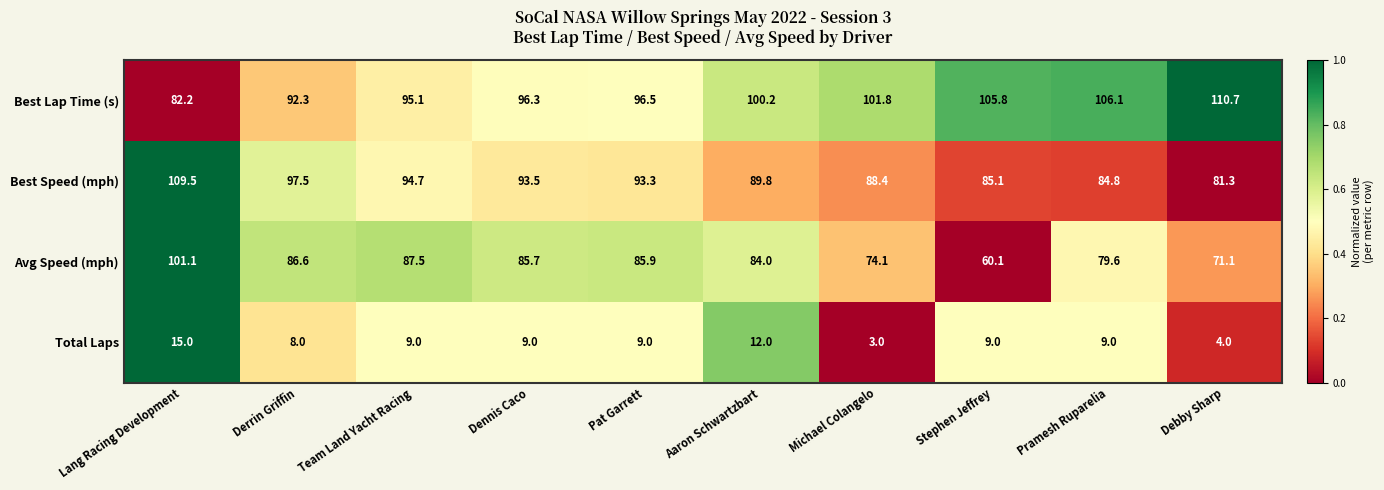

Which series has the largest total across all categories?

Best Lap Time (s)